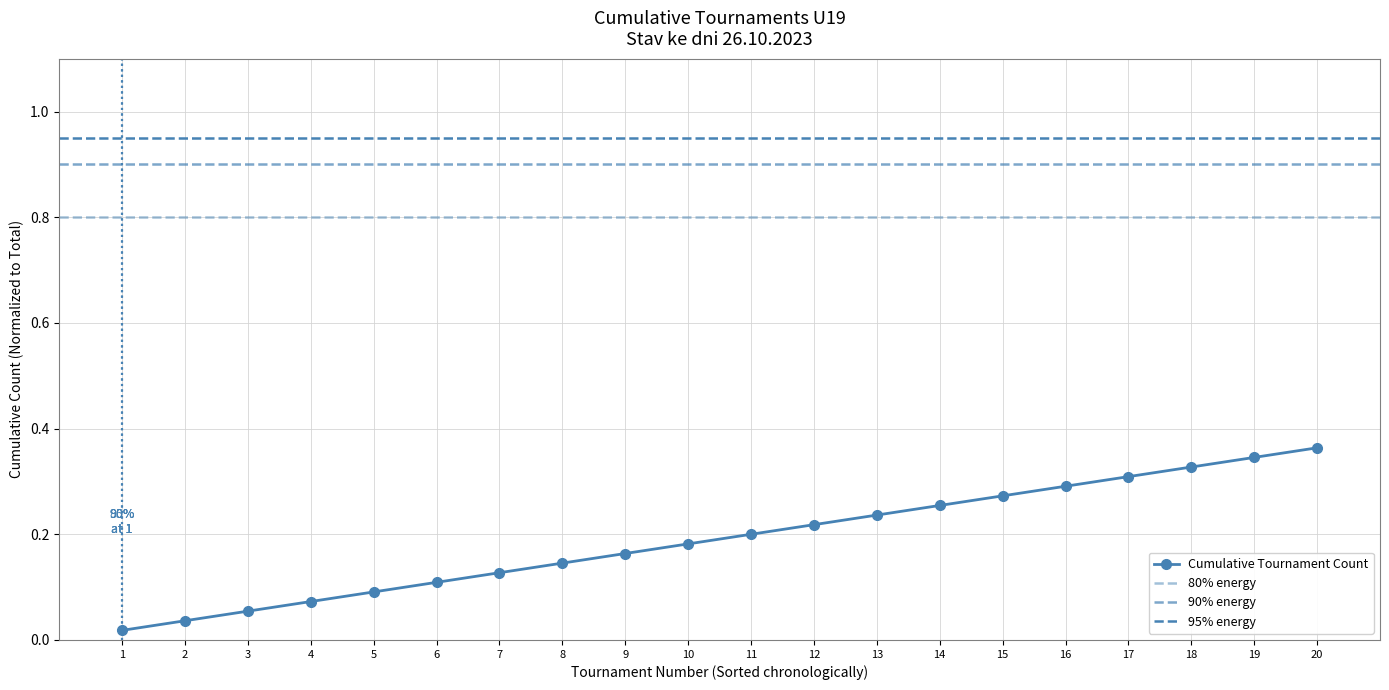

Reading right to left, extract all data points from this chart.

20=0.4	19=0.3	18=0.3	17=0.3	16=0.3	15=0.3	14=0.3	13=0.2	12=0.2	11=0.2	10=0.2	9=0.2	8=0.1	7=0.1	6=0.1	5=0.1	4=0.1	3=0.1	2=0.0	1=0.0